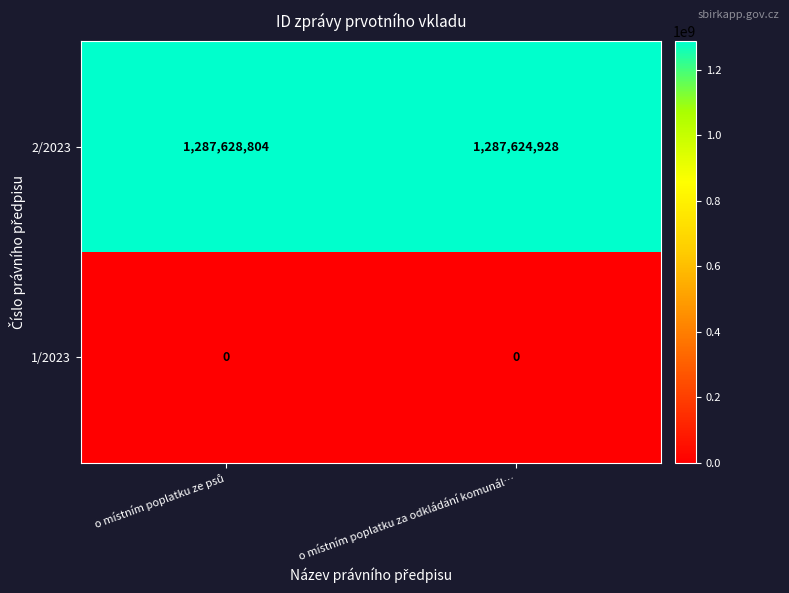

Is it true that 2/2023 equals 1287624928 at o místním poplatku za odkládání komunál…?

True